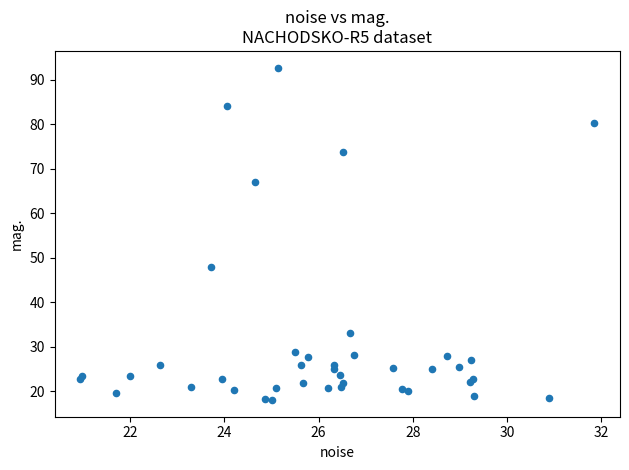

What Y value in the scatter plot is closest to 55?

48.0